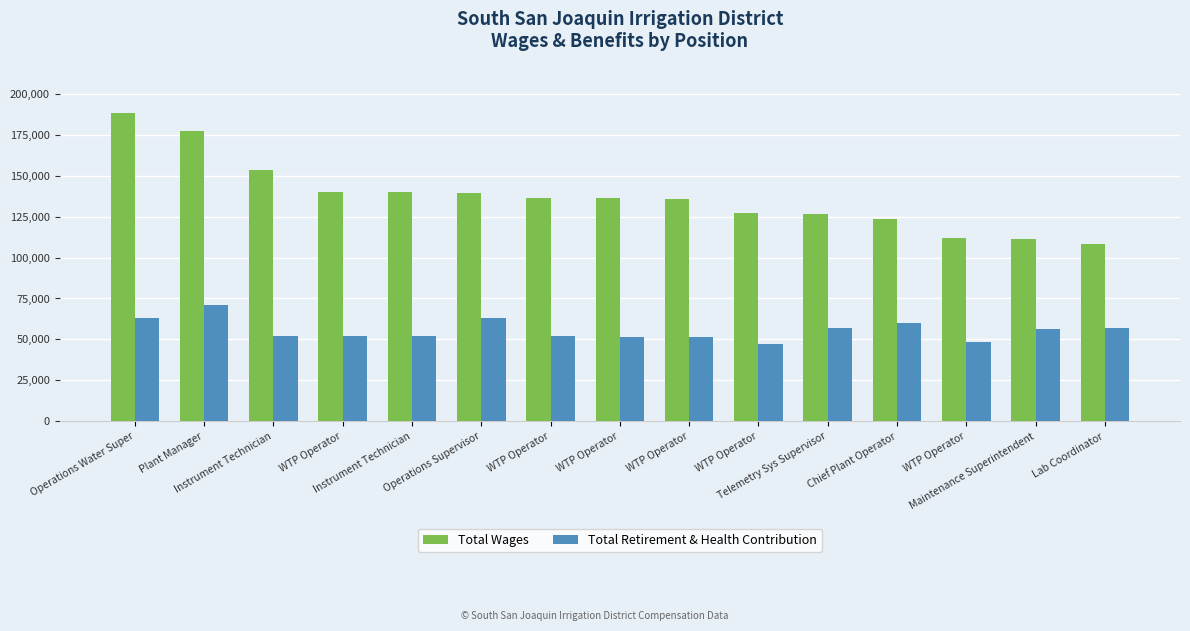

What are all the series names shown in the legend?

Total Wages, Total Retirement & Health Contribution